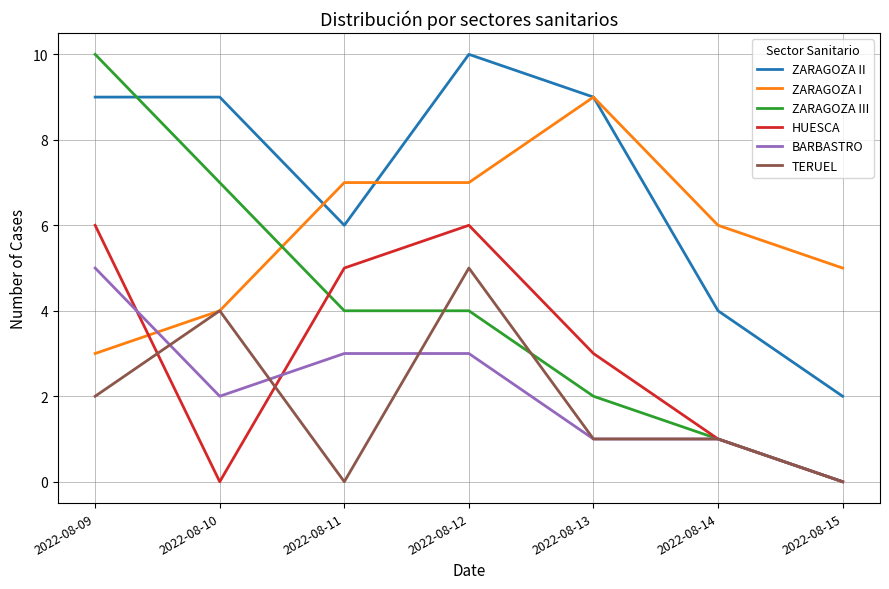

Which series changed the most between 2022-08-09 and 2022-08-15?

ZARAGOZA III